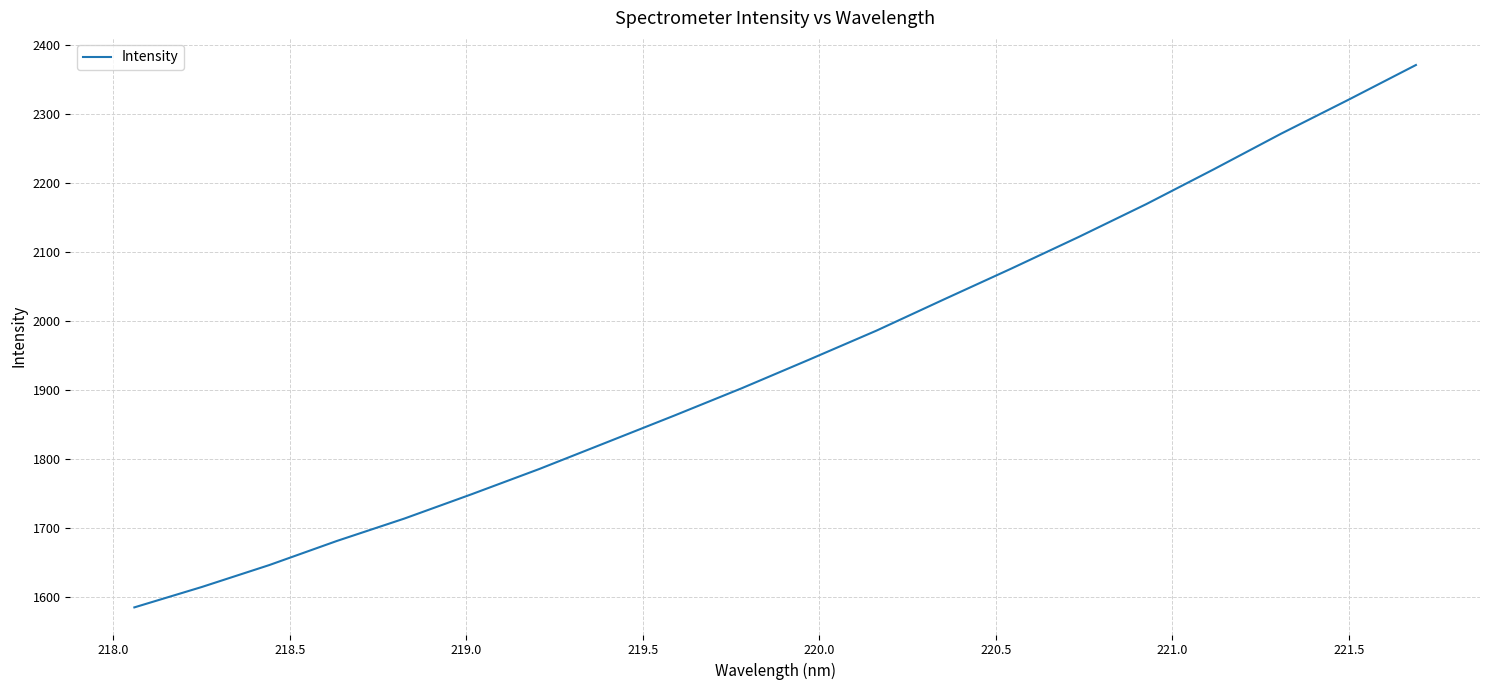

What is the greatest value displayed?

2370.8